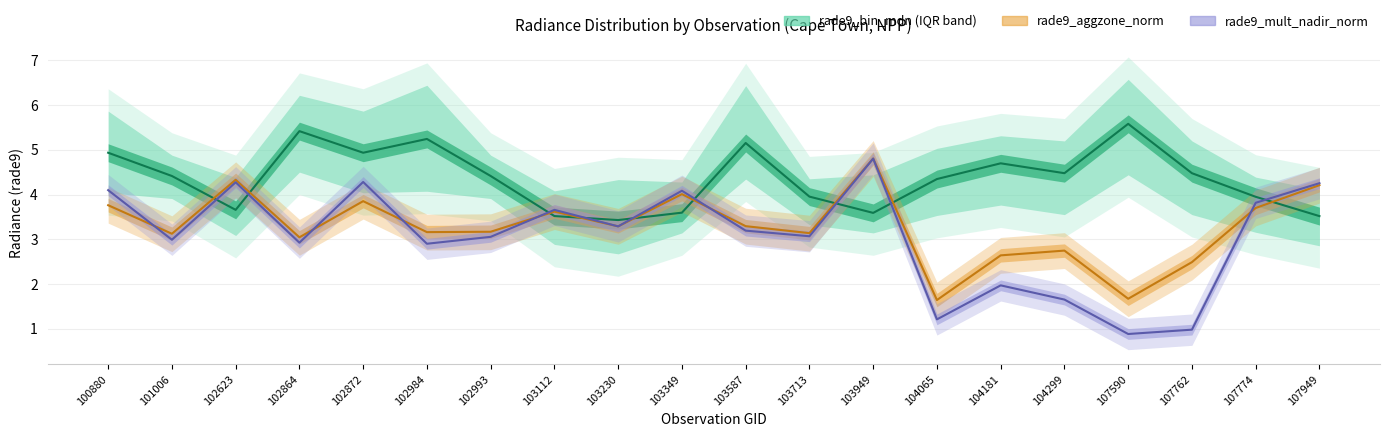

The rade9_mult_nadir_norm series shows 1.7 at 104299. True or false?

True